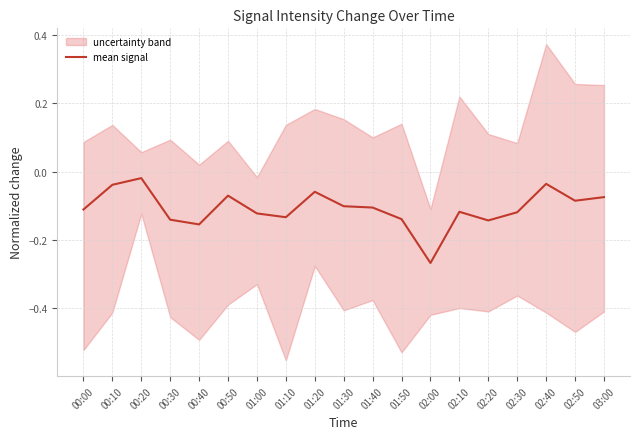

The value at 01:30 is -0.1. True or false?

True